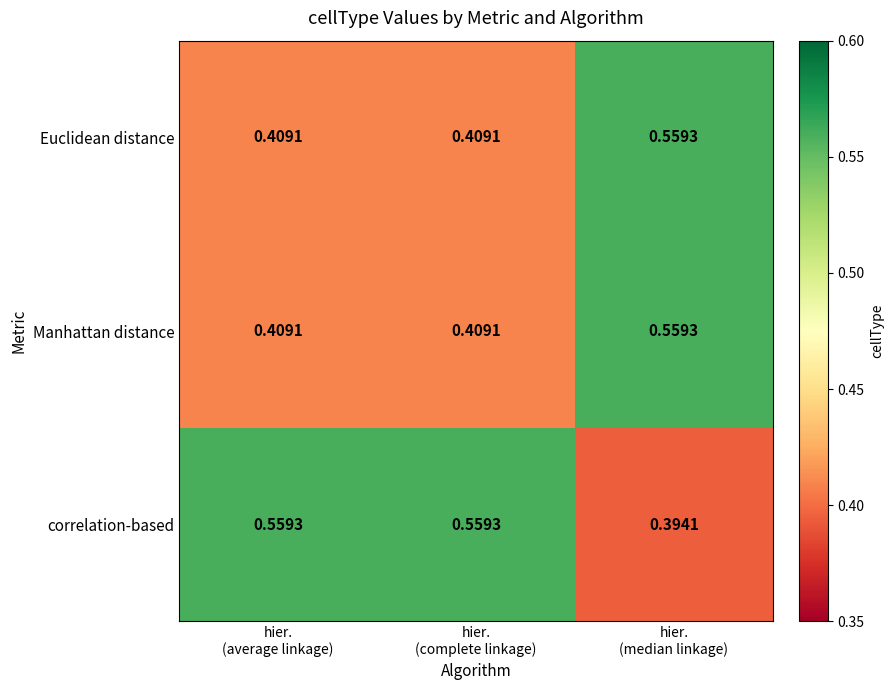

Which series has the widest spread of values?

correlation-based